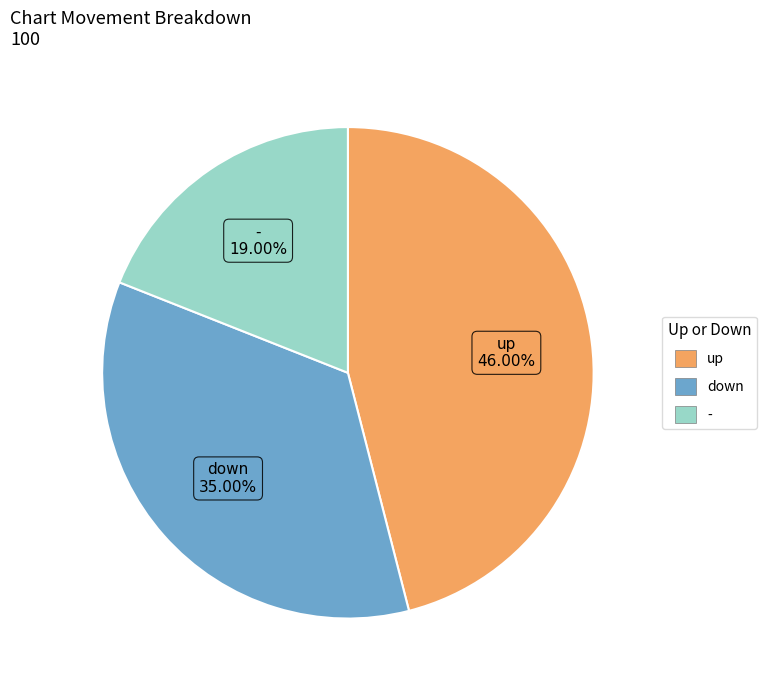

What is the total percentage of up and -?

65.0%